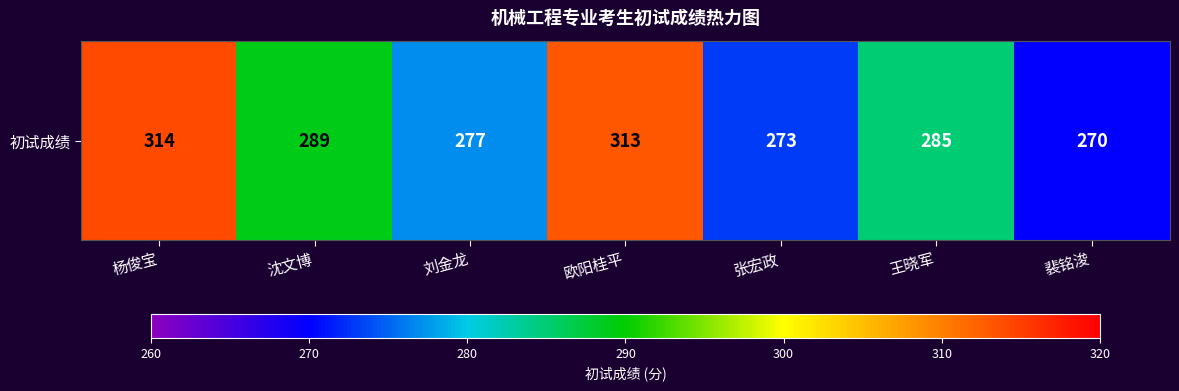

What is the difference between the maximum and second lowest values?

41